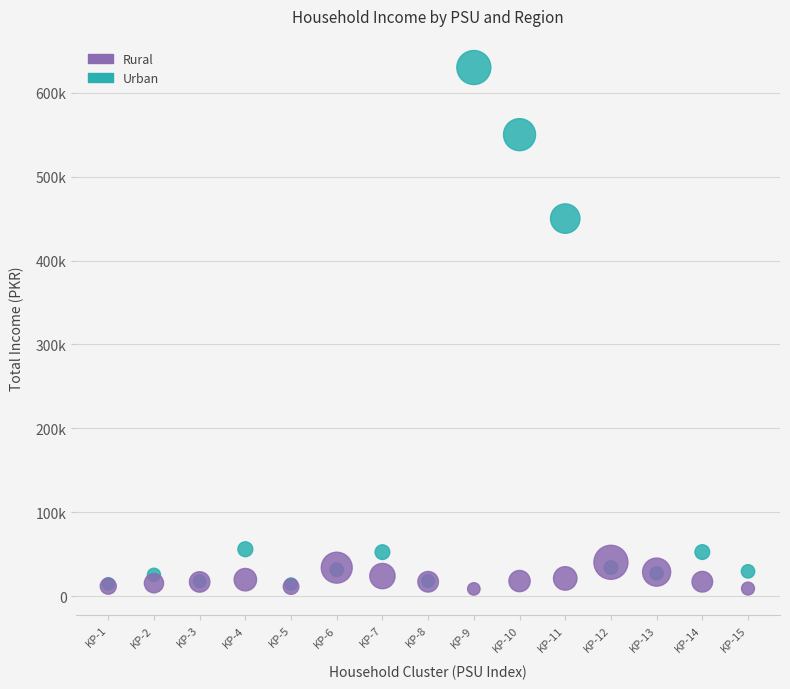

What are all the series names shown in the legend?

Rural, Urban